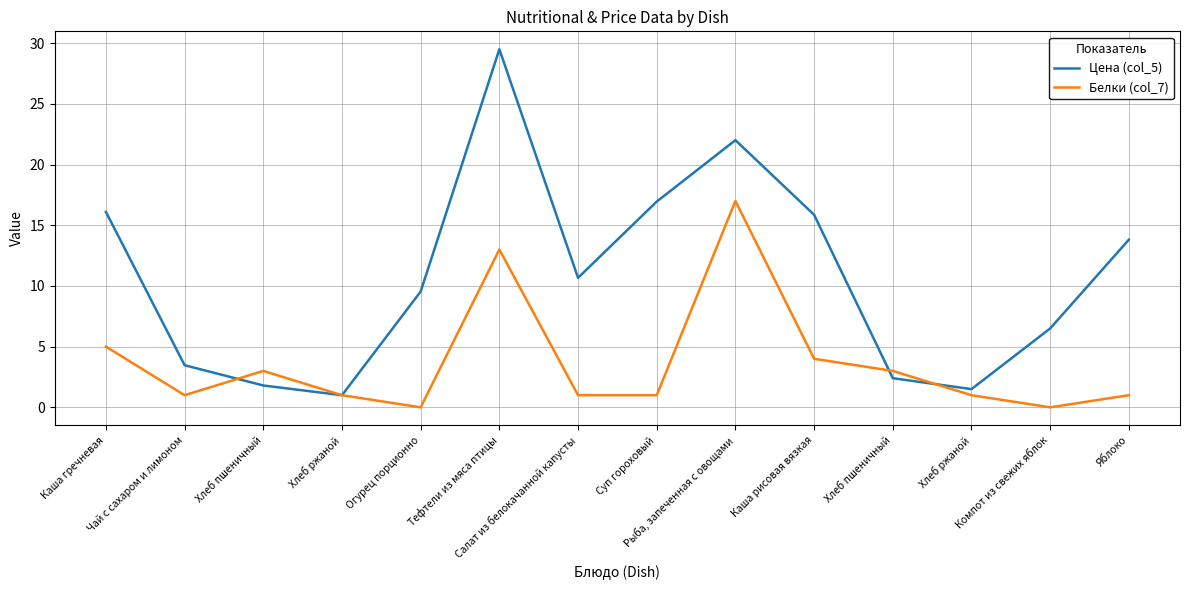

What is the sum of the Белки (col_7) values at Салат из белокачанной капусты and Хлеб ржаной?

2.0